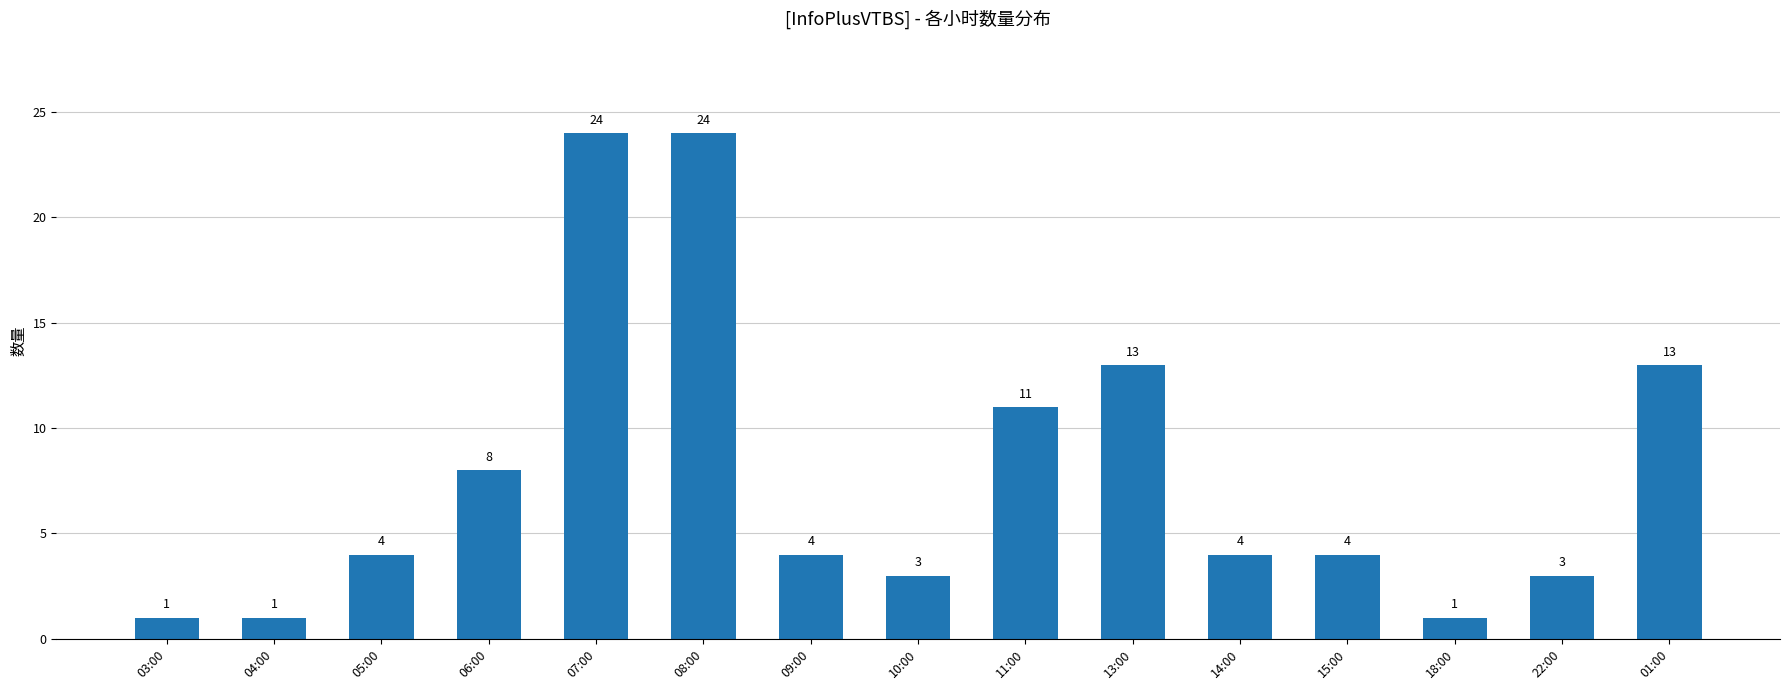

What is the change in value from 10:00 to 01:00?

+10